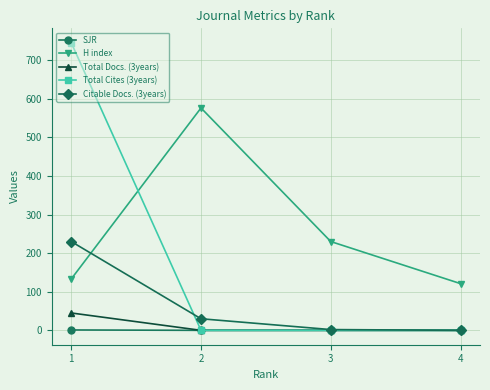

Where is H index nearest to the value 348?

3